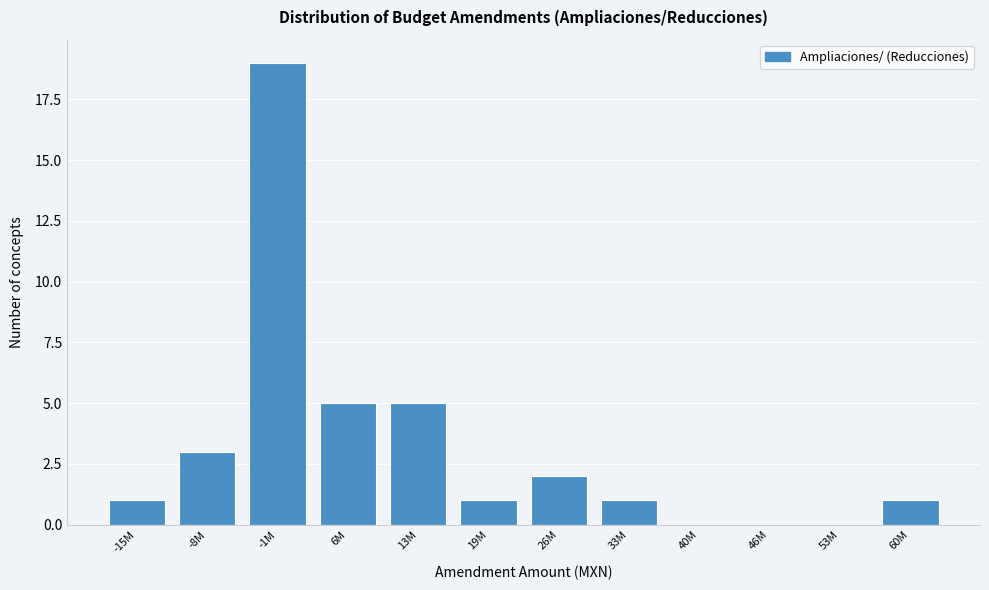

Reading left to right, transcribe all the data shown in this chart.

-15M=1	-8M=3	-1M=19	6M=5	13M=5	19M=1	26M=2	33M=1	40M=0	46M=0	53M=0	60M=1